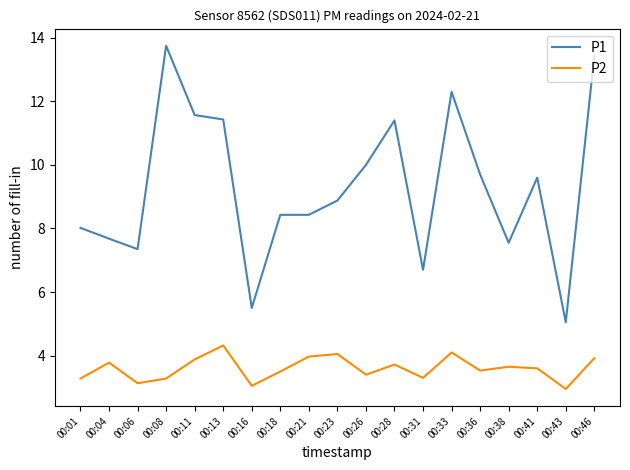

What is the spread (max minus min) of values at 00:43?

2.1